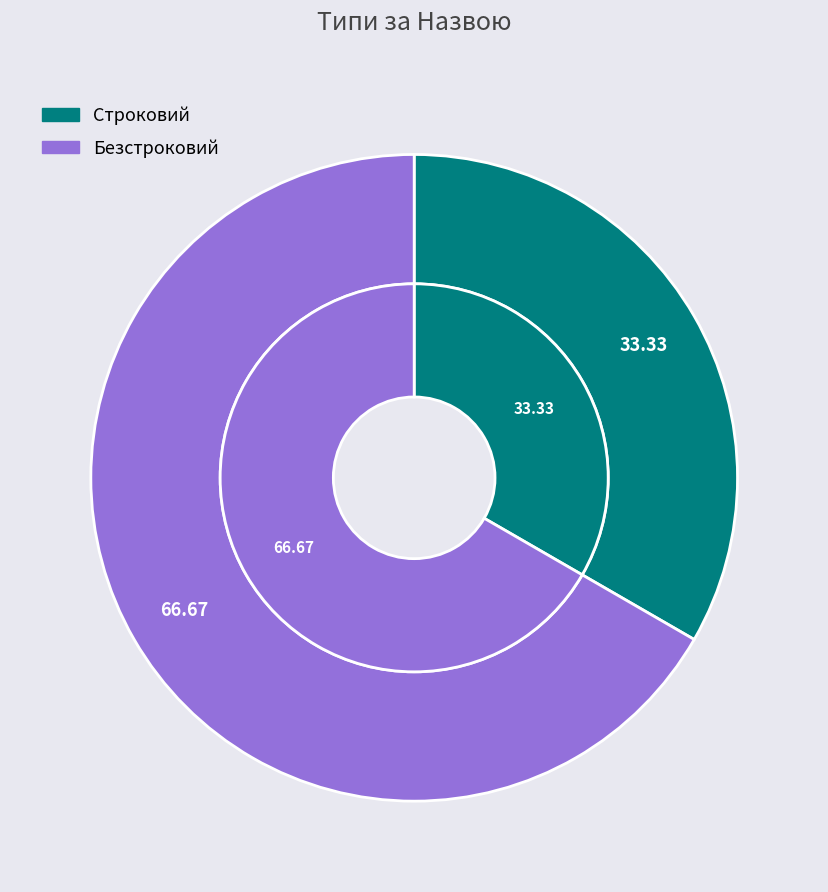

How many slices are in this pie chart?

2